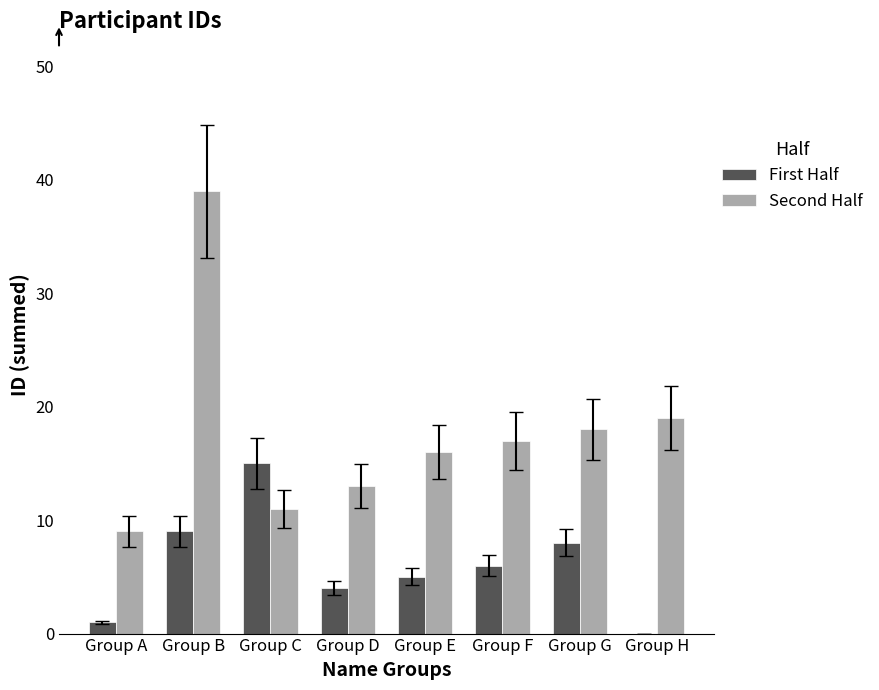

How many categories are shown in the chart?

8